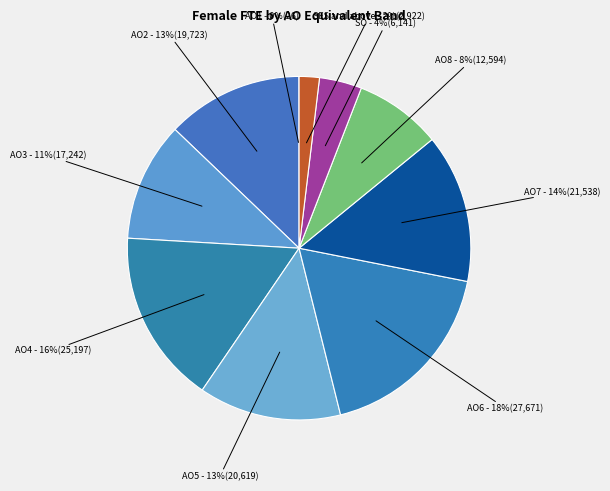

How many segments does this pie chart have?

10